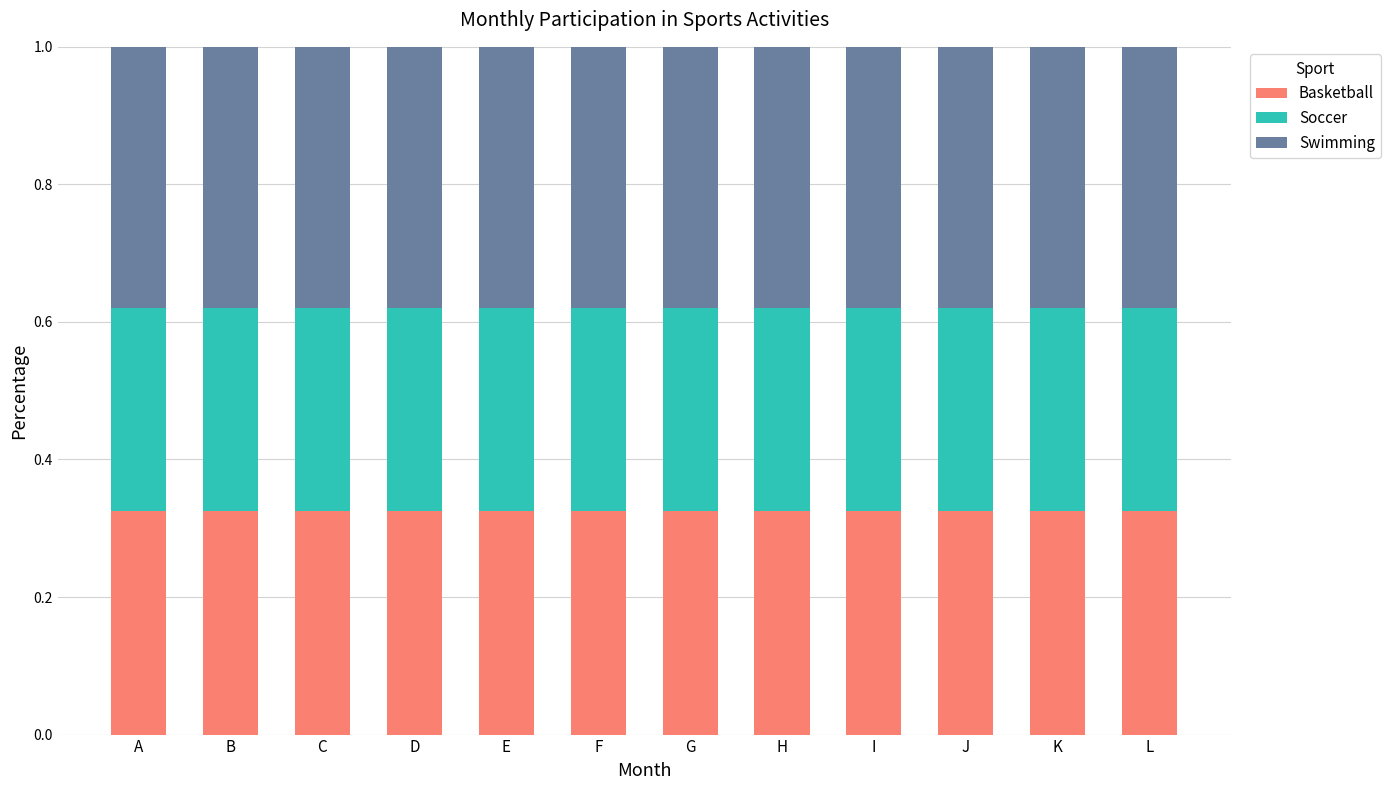

The Basketball series shows 0.2 at B. True or false?

False